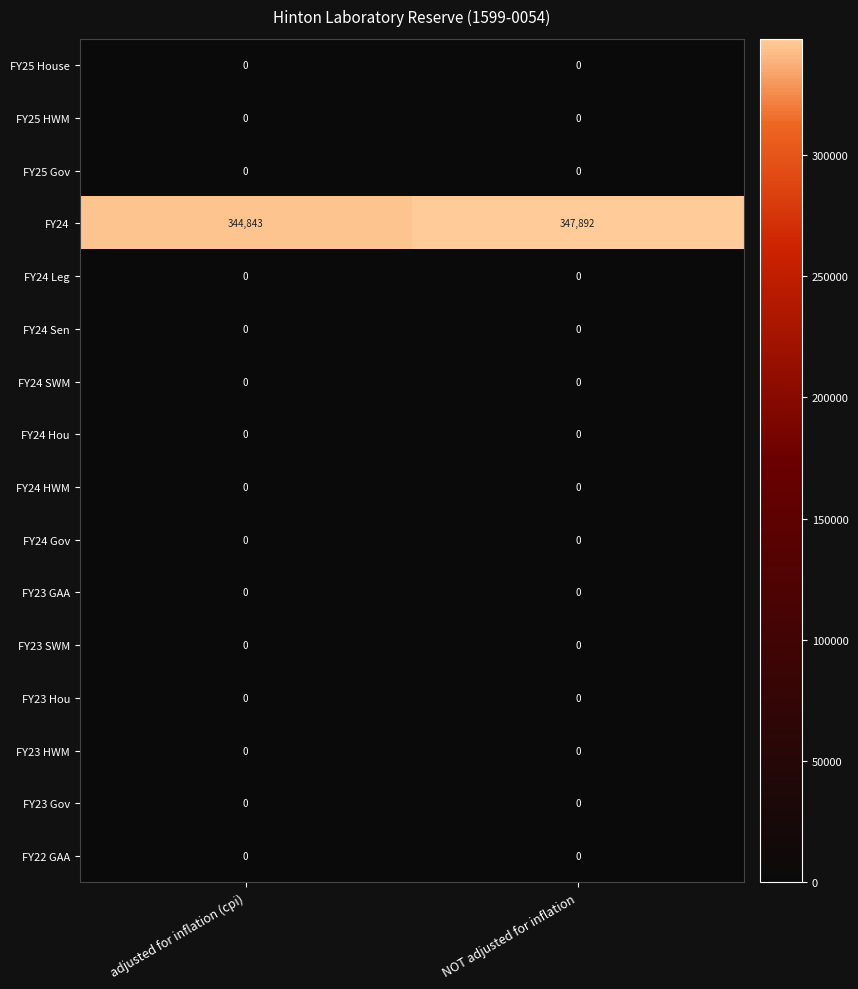

What is the greatest value displayed?

347892